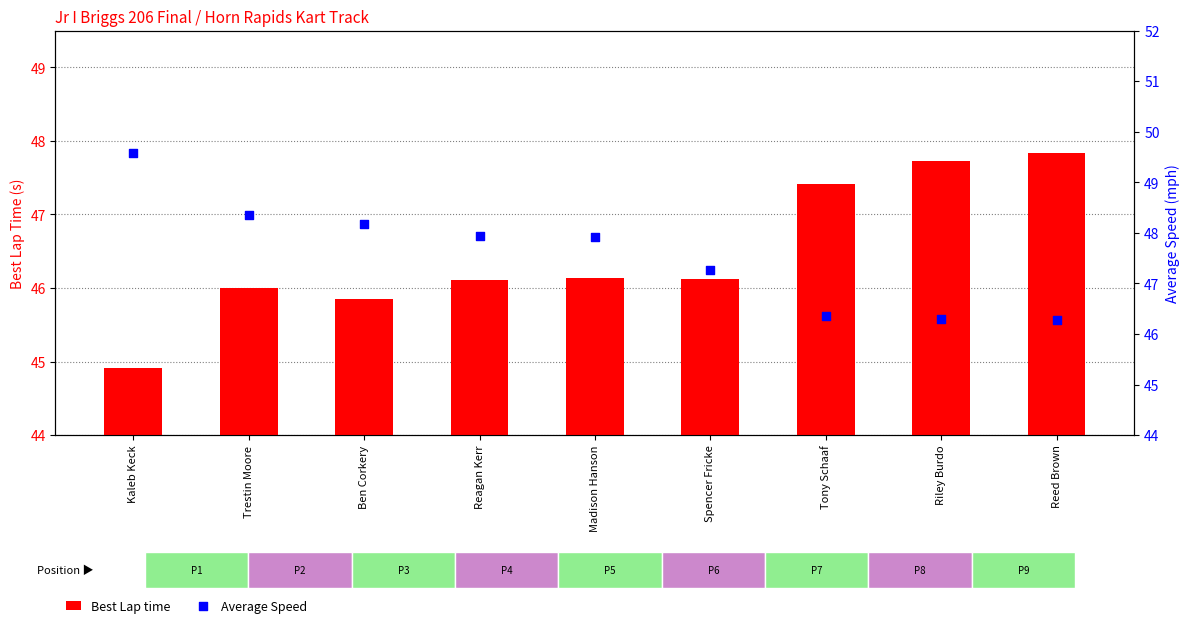

At how many categories does at least one series exceed 49?

1